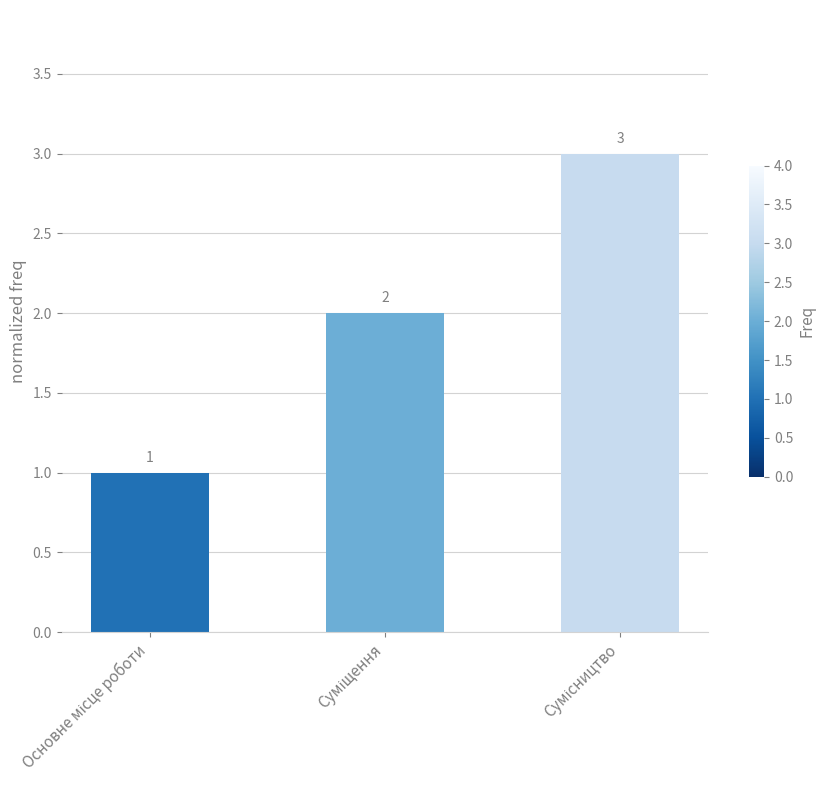

What is the value of the 3rd bar from the left?

3